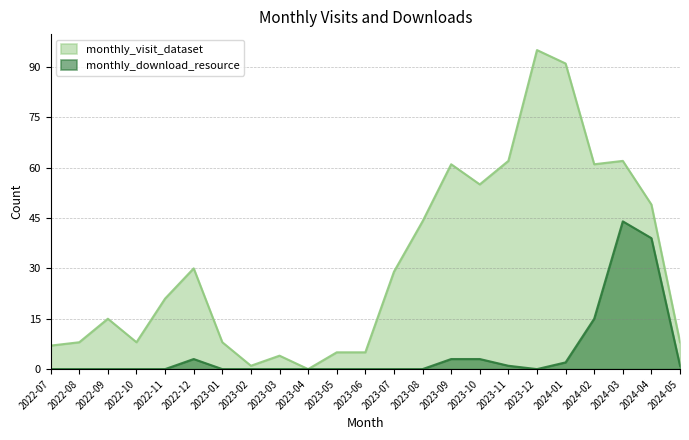

Reading left to right, transcribe all the data shown in this chart.

monthly_visit_dataset: 7	8	15	8	21	30	8	1	4	0	5	5	29	44	61	55	62	95	91	61	62	49	8
monthly_download_resource: 0	0	0	0	0	3	0	0	0	0	0	0	0	0	3	3	1	0	2	15	44	39	1